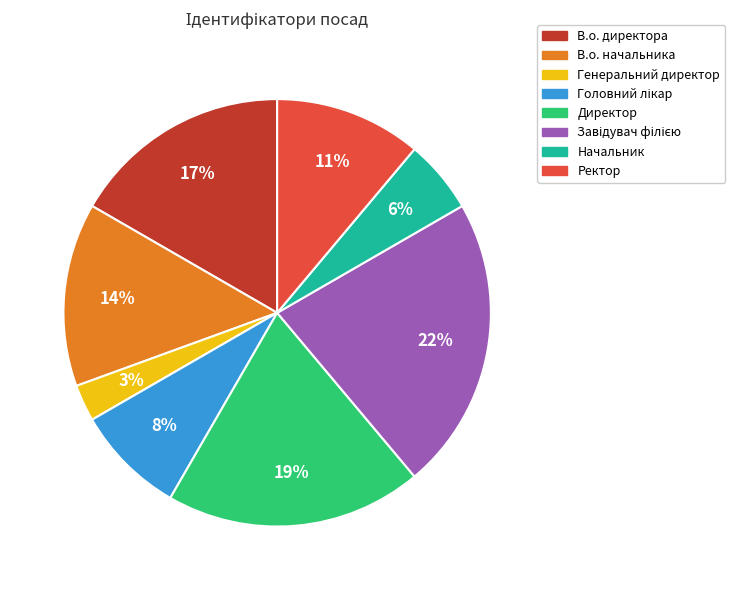

Does В.о. начальника account for over 50% of the chart?

No